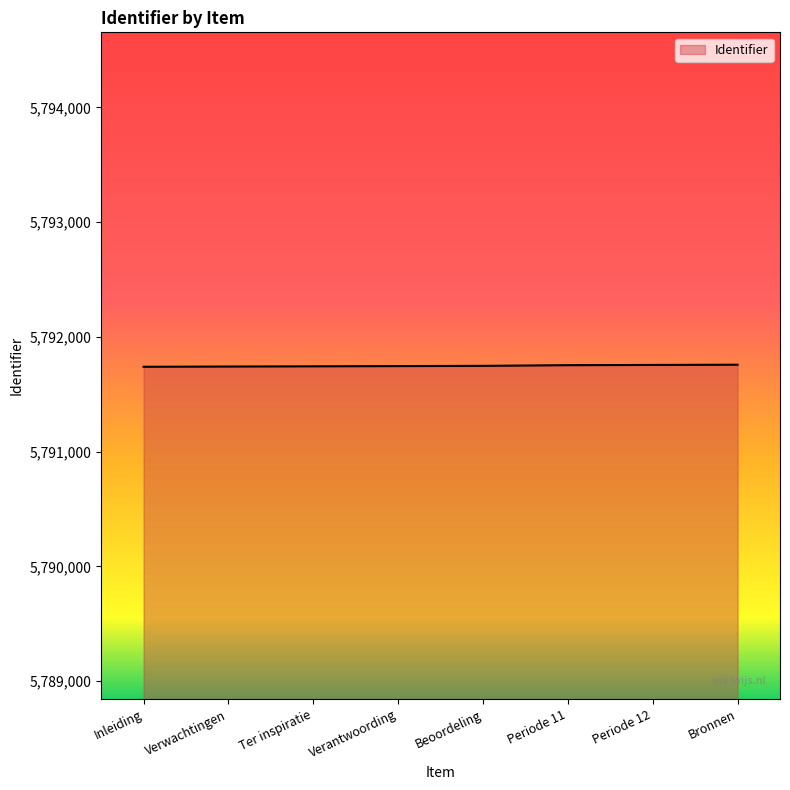

The value at Periode 12 is 10339513. True or false?

False